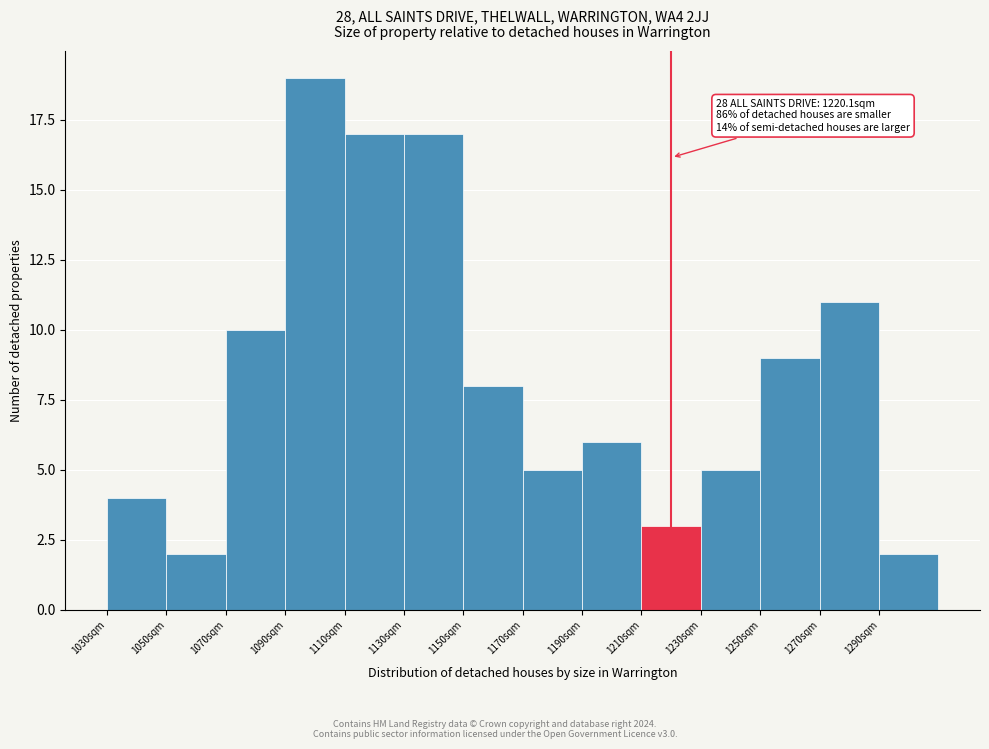

Which range on the x-axis has the tallest bar?

1090 to 1110